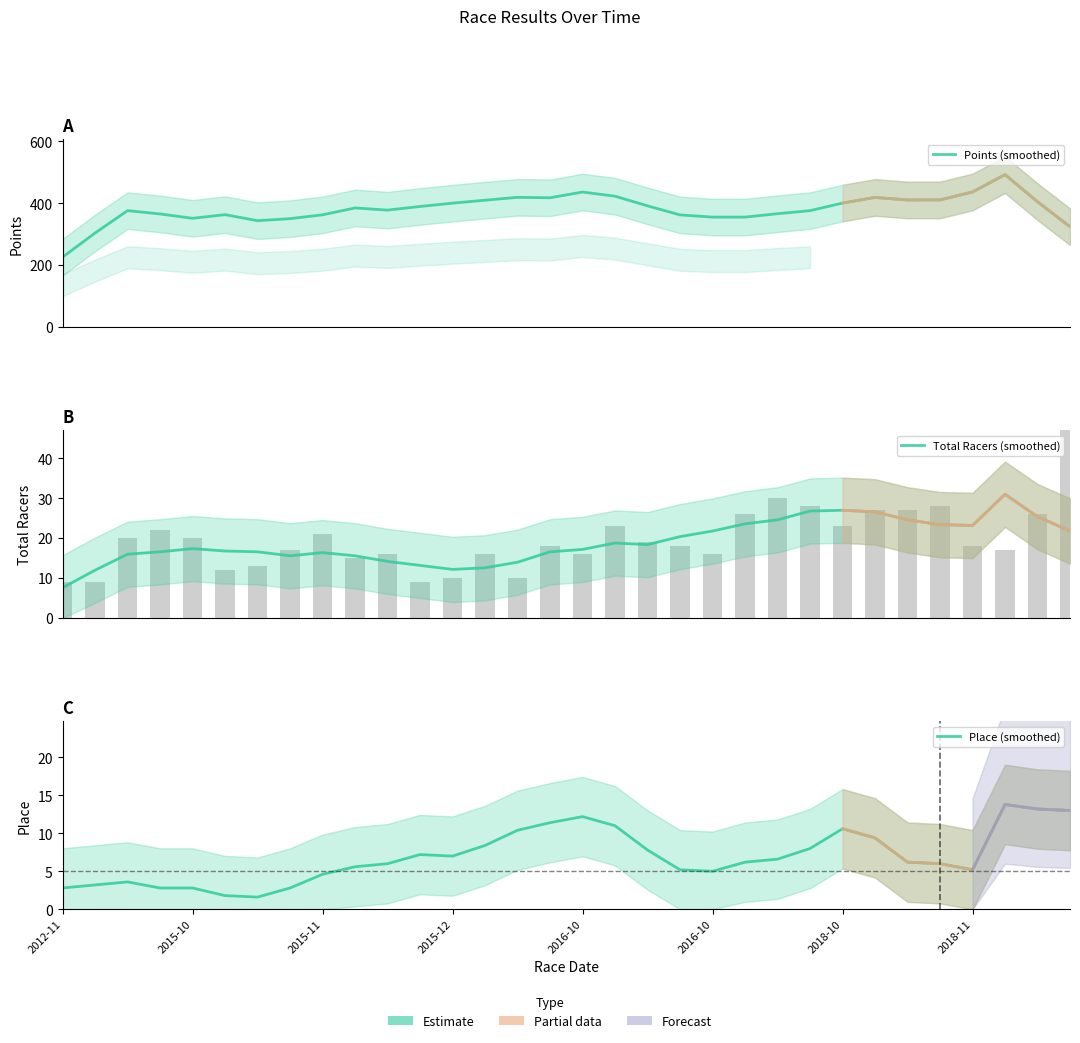

At how many categories does at least one series exceed 107?

32